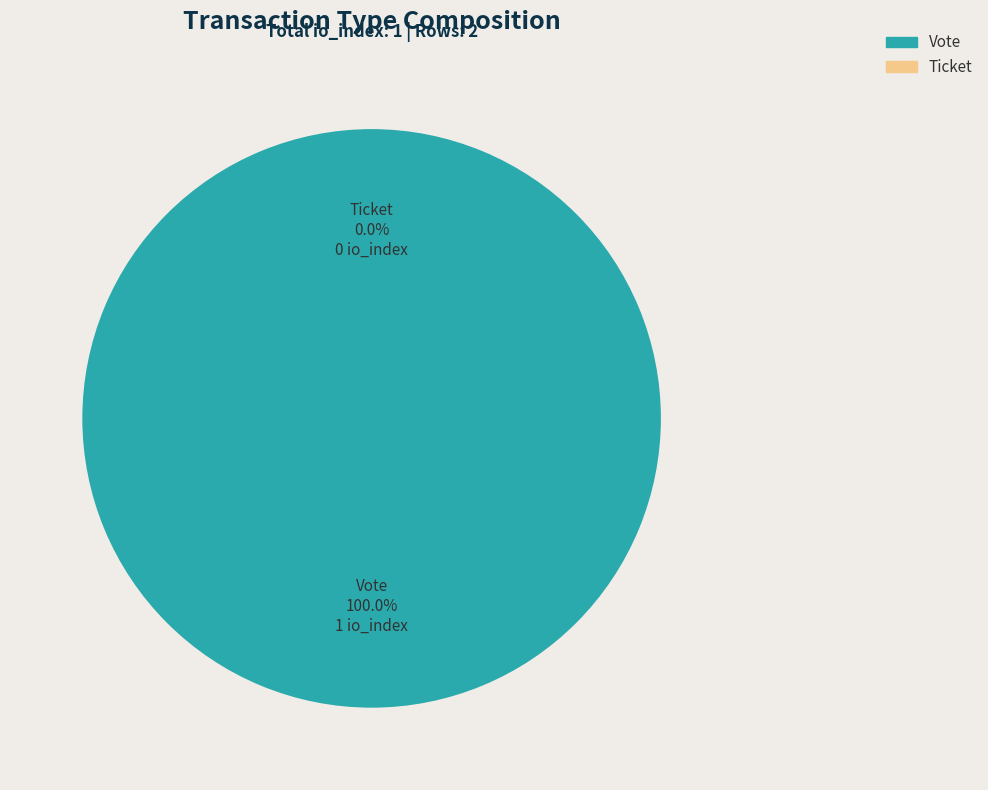

Combined, do Vote and Ticket account for over 50%?

Yes